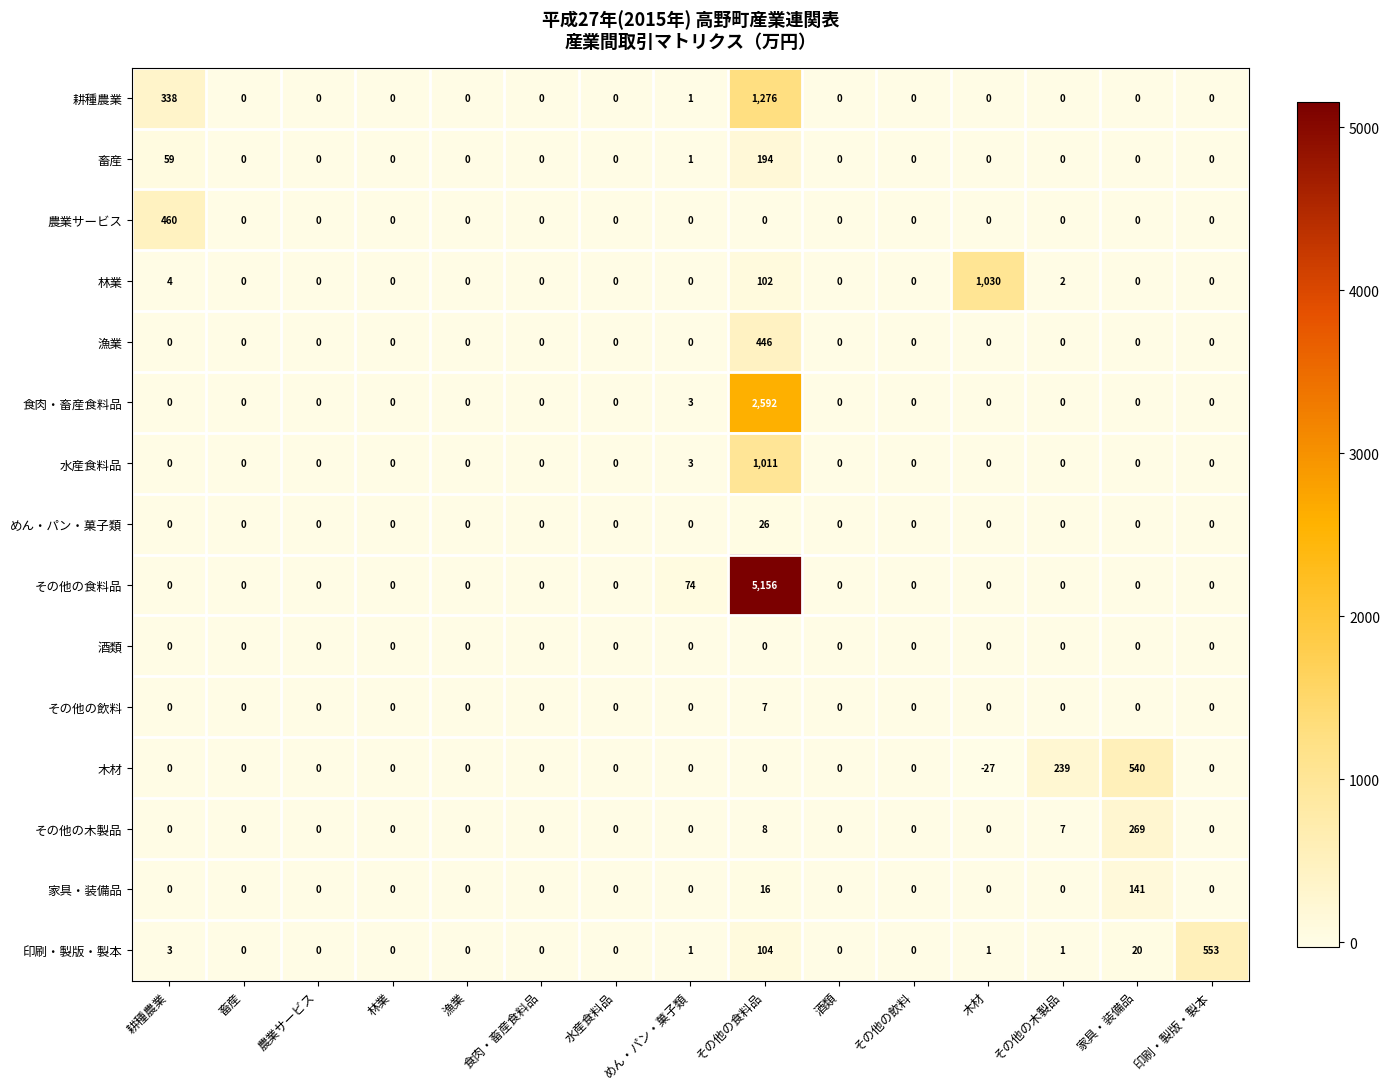

The value of 水産食料品 at めん・パン・菓子類 is 1. True or false?

False